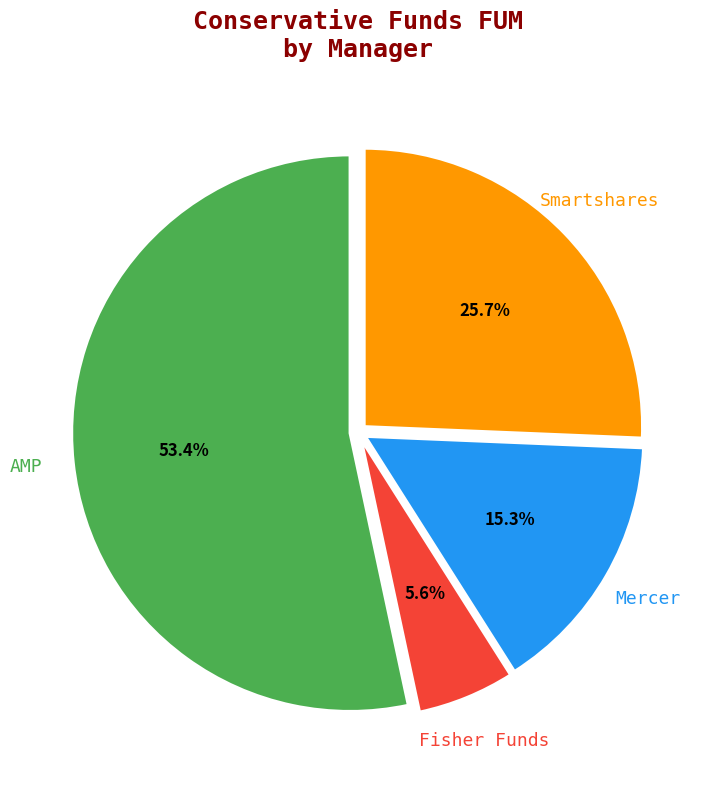

Is there a majority slice in this chart?

Yes